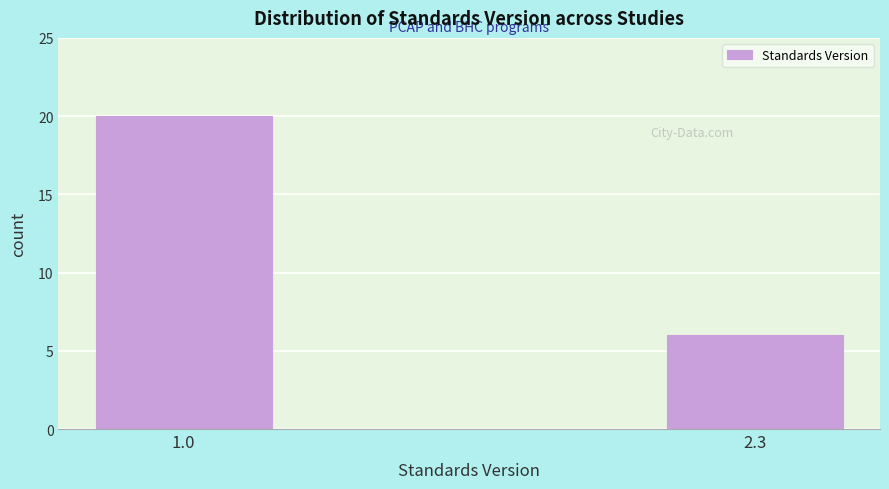

Reading left to right, list all the values displayed in this chart.

20	6